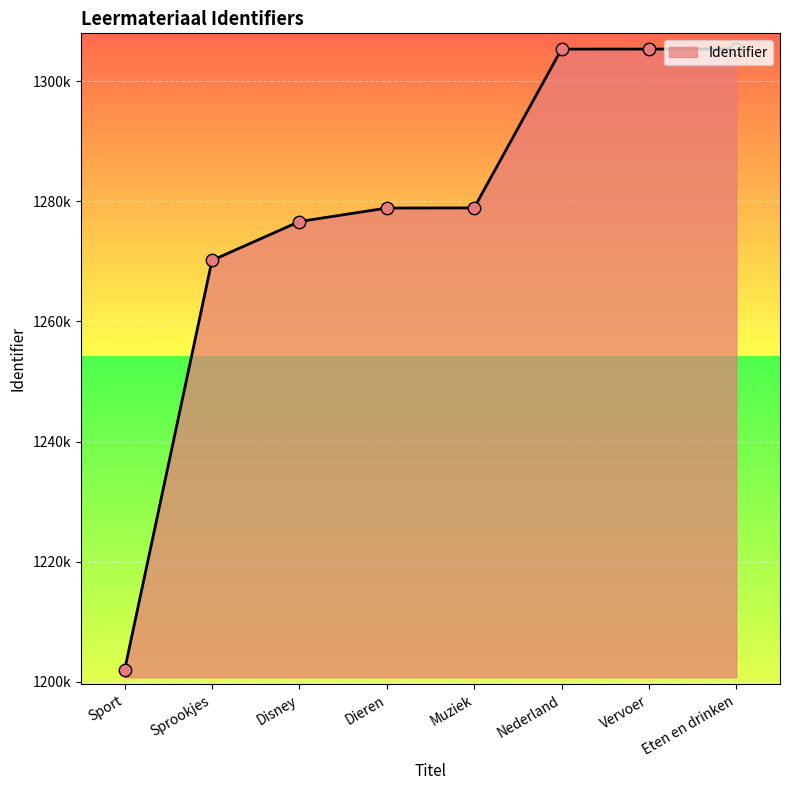

Between Vervoer and Disney, which is larger?

Vervoer